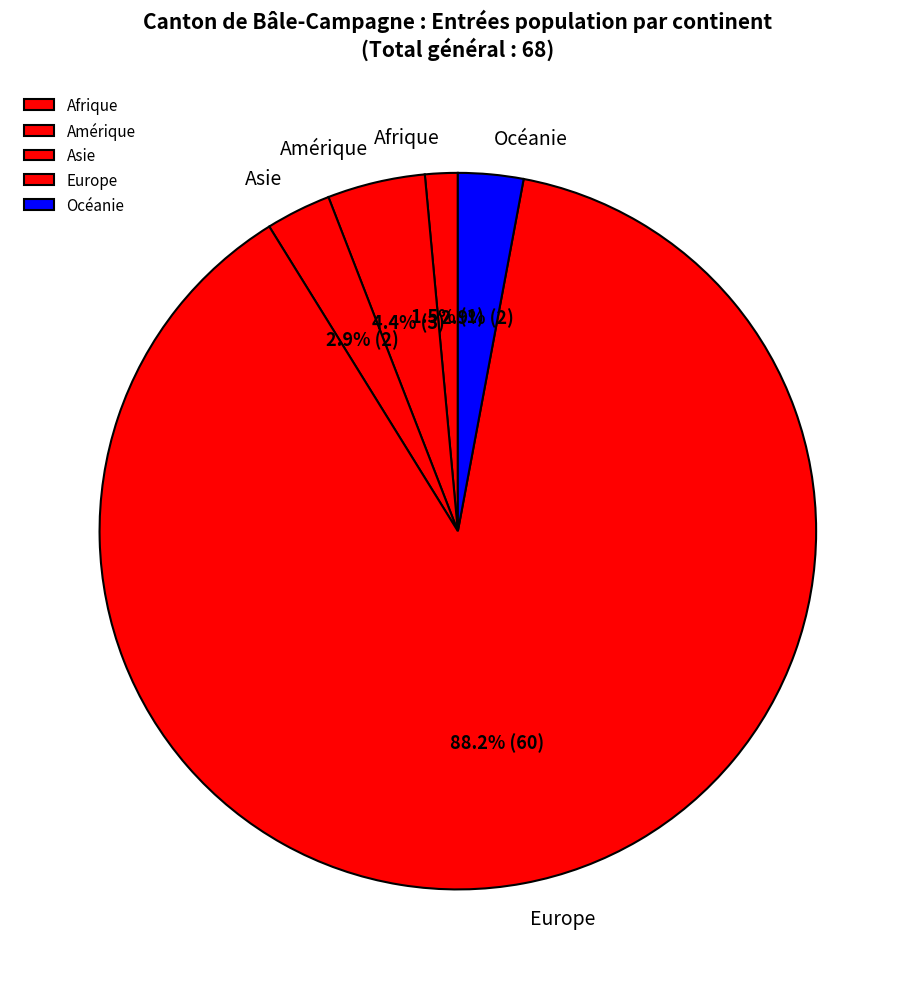

Is there a majority slice in this chart?

Yes